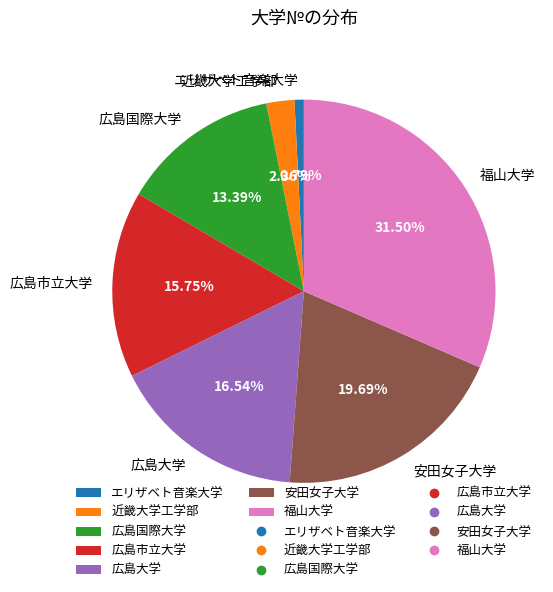

What percentage is the エリザベト音楽大学 slice, to the nearest percent?

1%